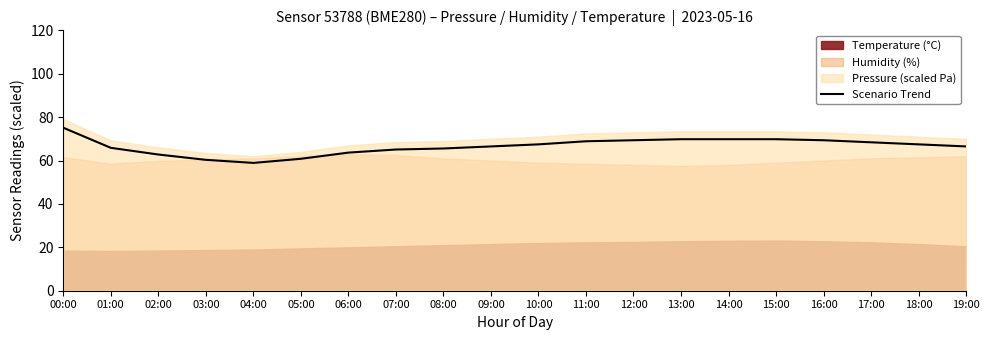

Rank the categories by value from lowest to highest.

04:00, 03:00, 05:00, 02:00, 06:00, 07:00, 08:00, 01:00, 09:00, 19:00, 10:00, 18:00, 17:00, 11:00, 12:00, 16:00, 13:00, 14:00, 15:00, 00:00